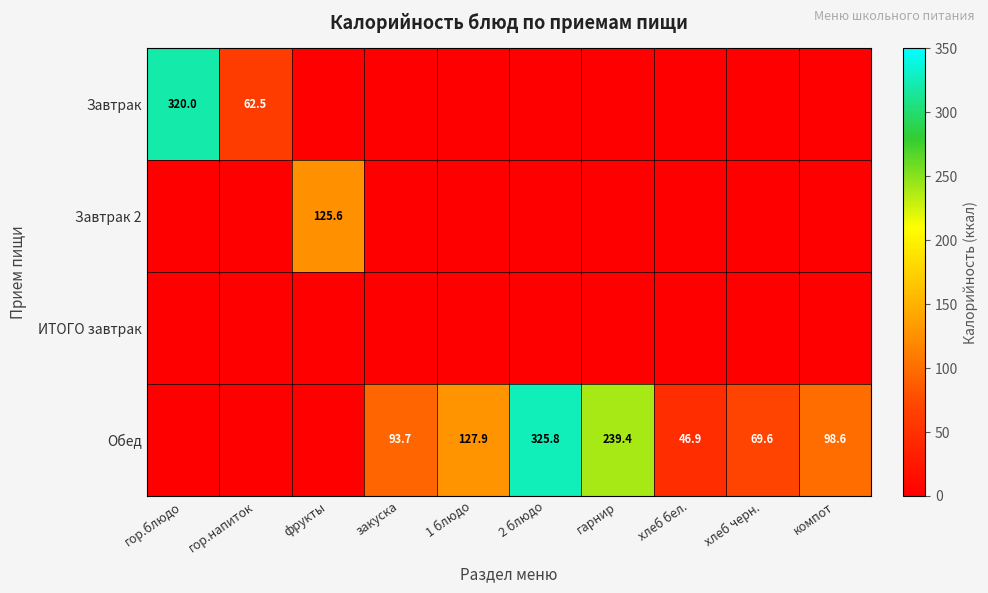

The value of Завтрак at гор.напиток is 94.6. True or false?

False